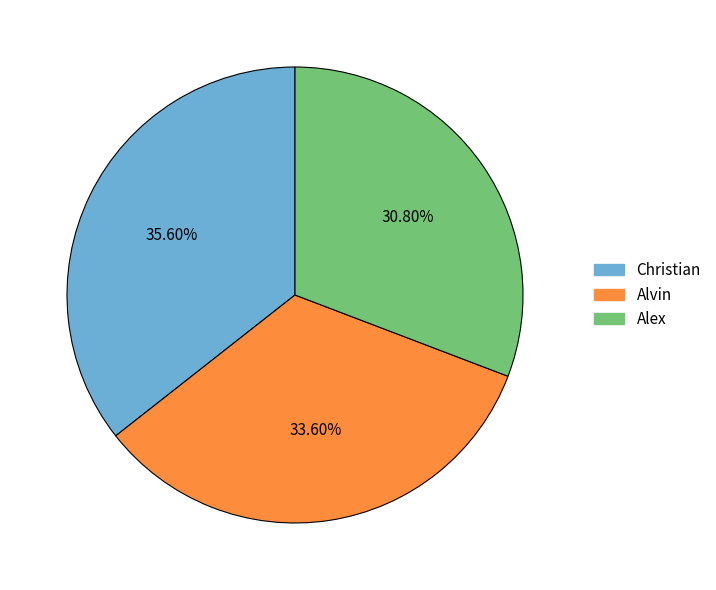

What is the total percentage of Alvin and Alex?

64.4%